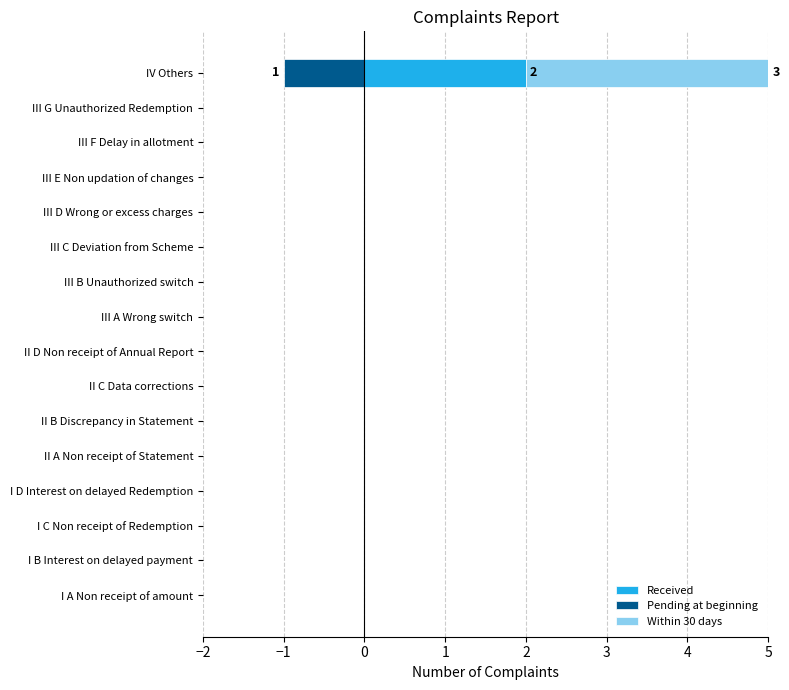

How many bars are there in total?

48